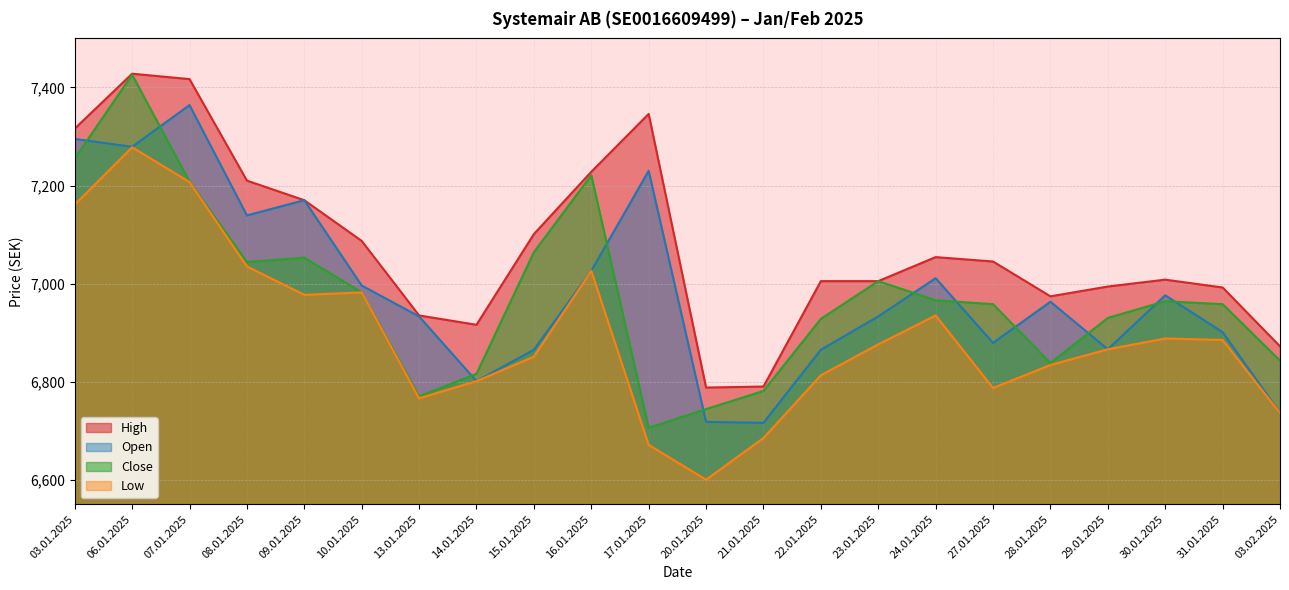

At which category does the chart reach its minimum across all series?

20.01.2025